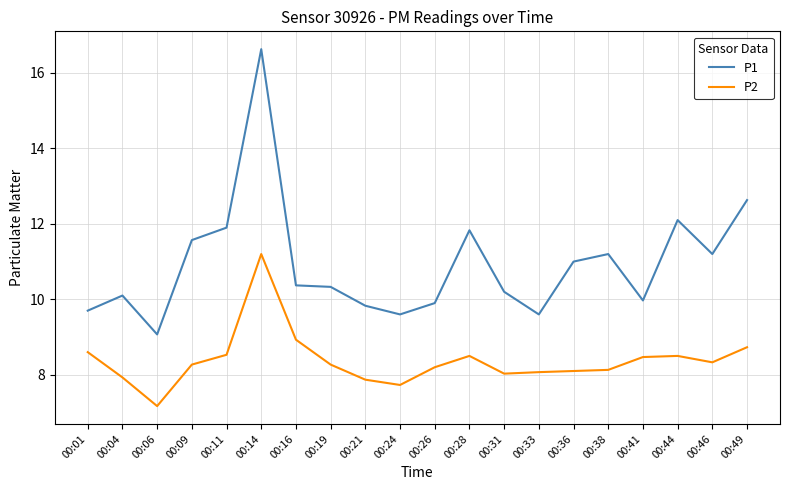

What is the spread (max minus min) of values at 00:04?

2.2